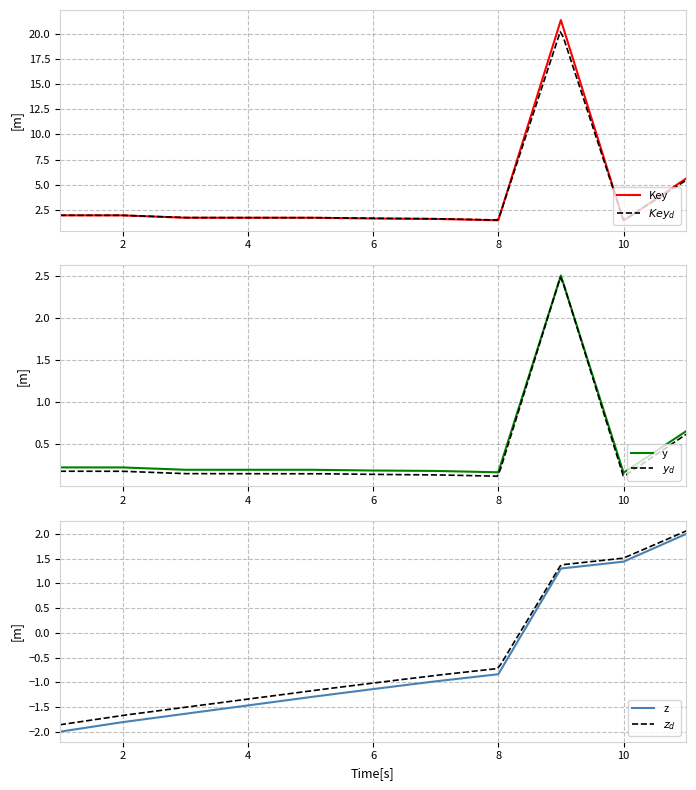

Which category has the highest value in the Key_scaled series?

9